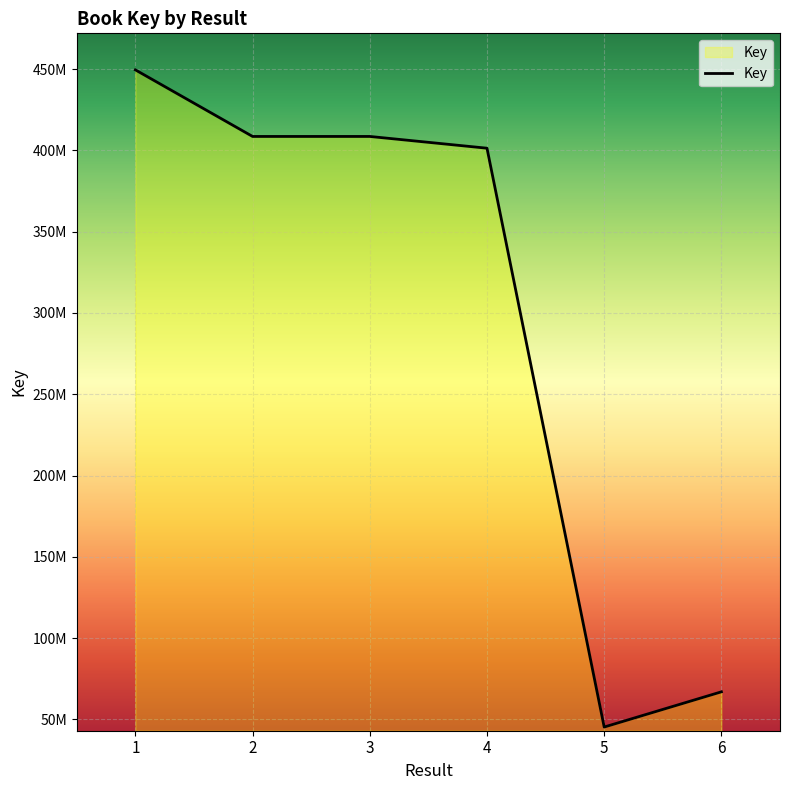

Rank the categories by value from lowest to highest.

5, 6, 4, 2, 3, 1